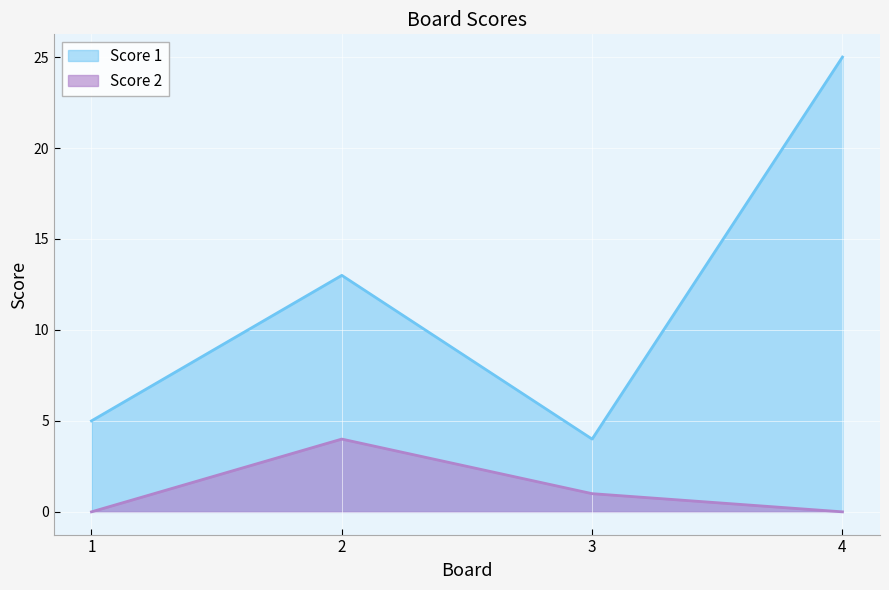

Reading right to left, transcribe all the data shown in this chart.

Score 1: 4=25	3=4	2=13	1=5
Score 2: 4=0	3=1	2=4	1=0